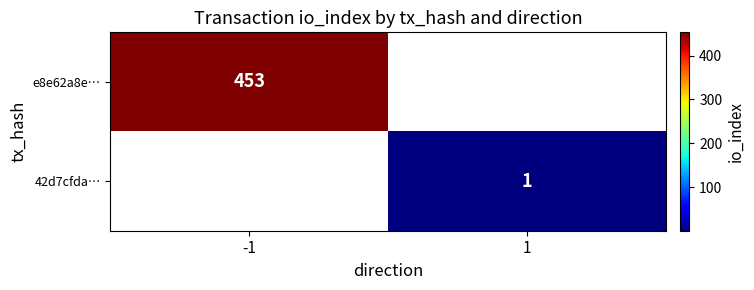

Is it true that 42d7cfda… equals 2 at 1?

False